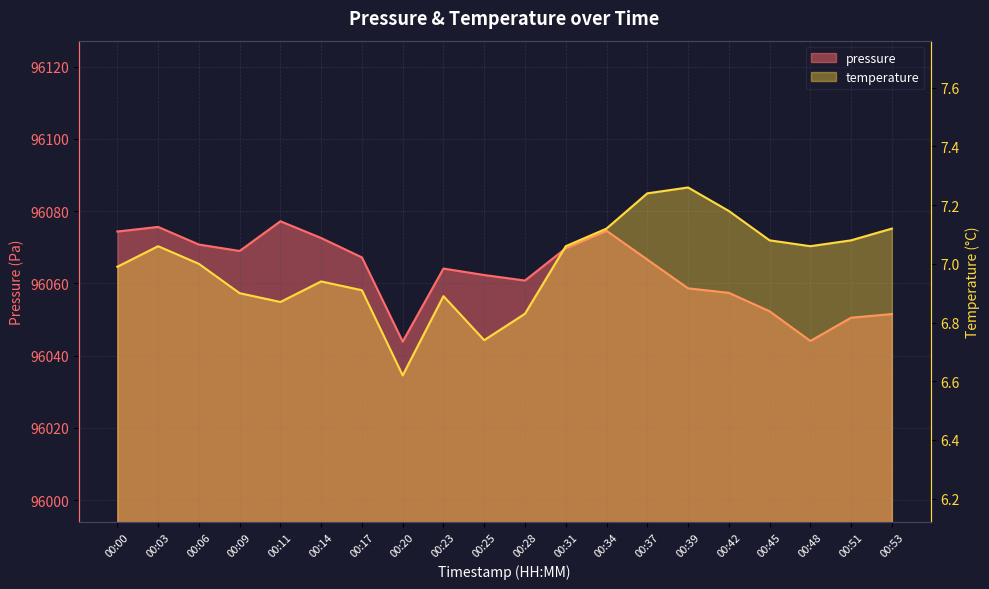

Which series has the widest spread of values?

pressure